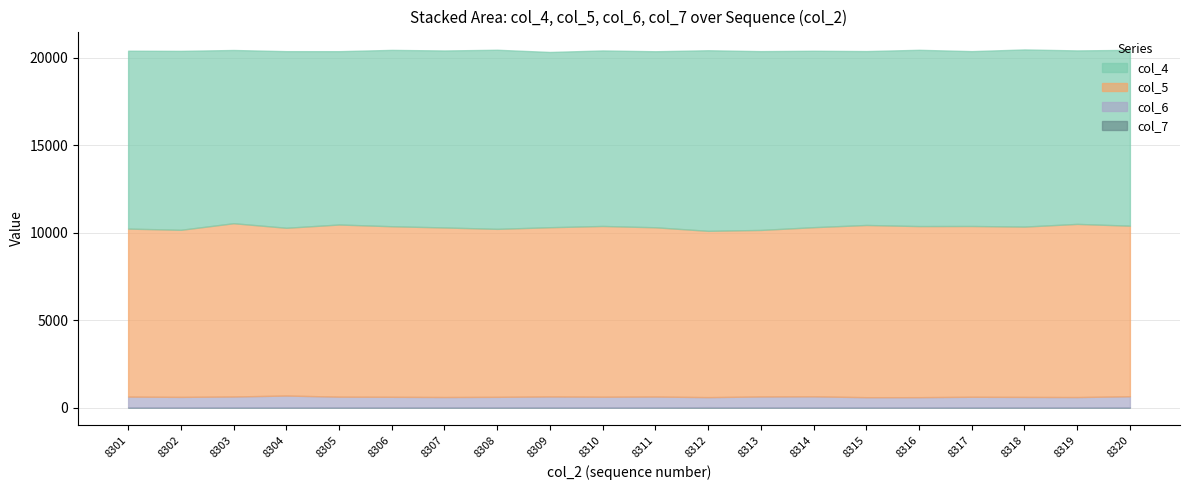

List the series in order of their peak value, lowest first.

col_7, col_6, col_5, col_4